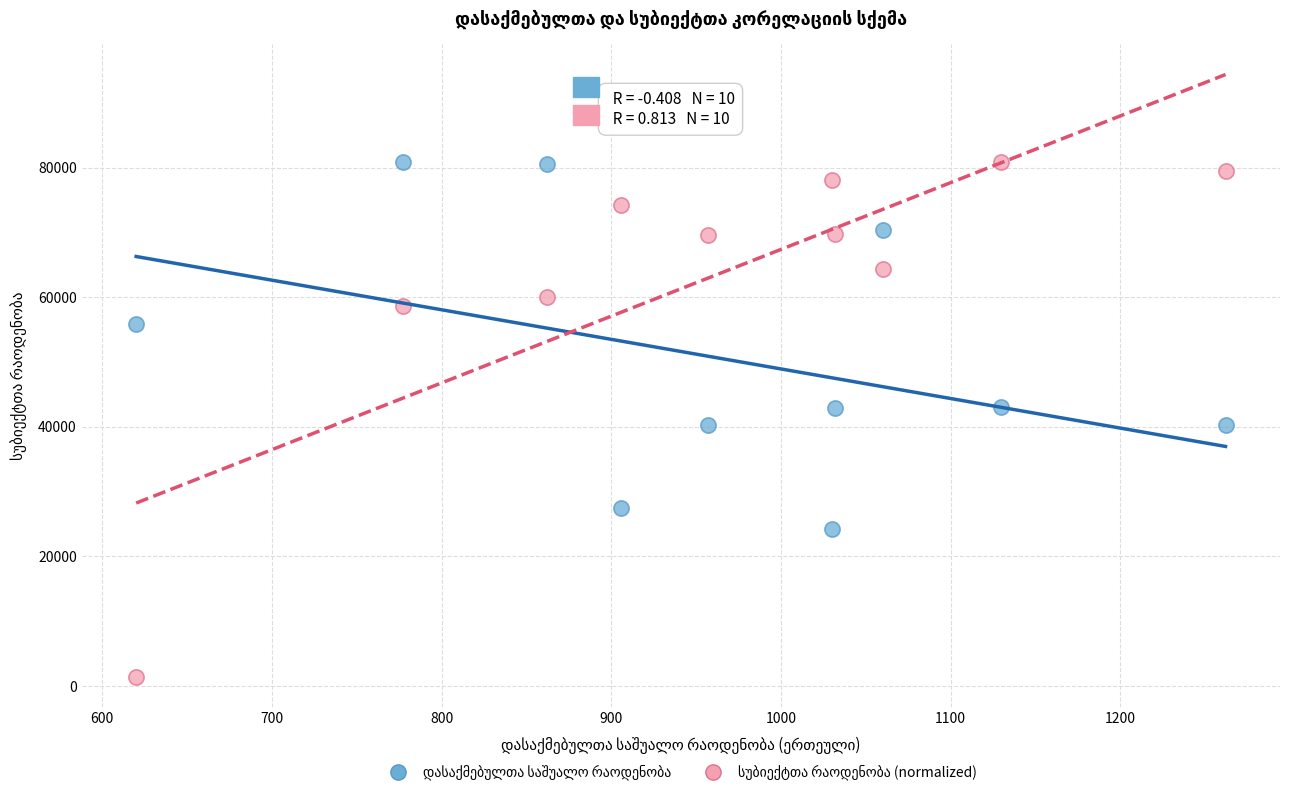

Across all data points, what is the range of Y values (max minus min)?

79342.7